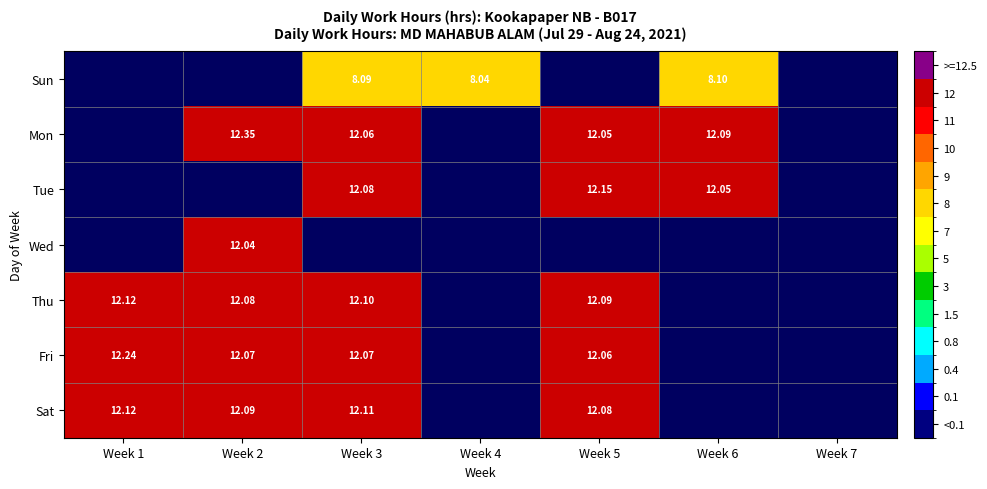

At how many categories does at least one series exceed 12?

5